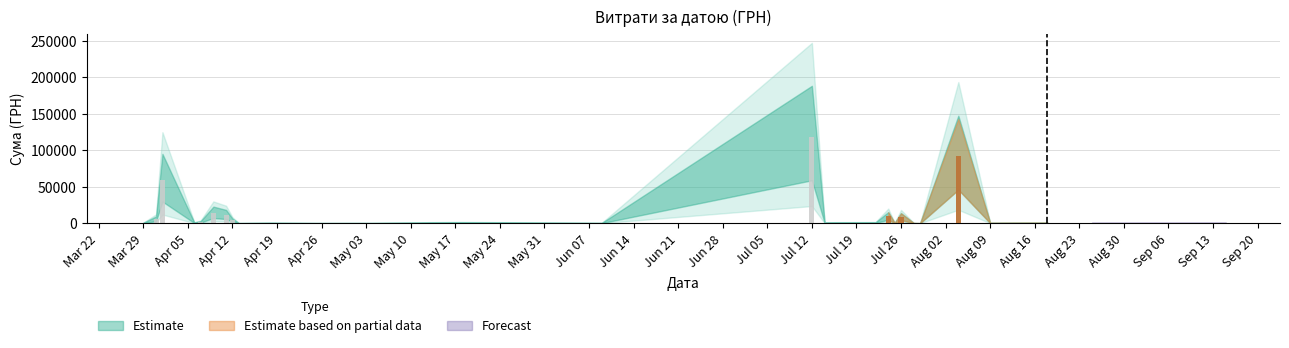

True or false: the data shows 886.5 at 18.08.2016.

False